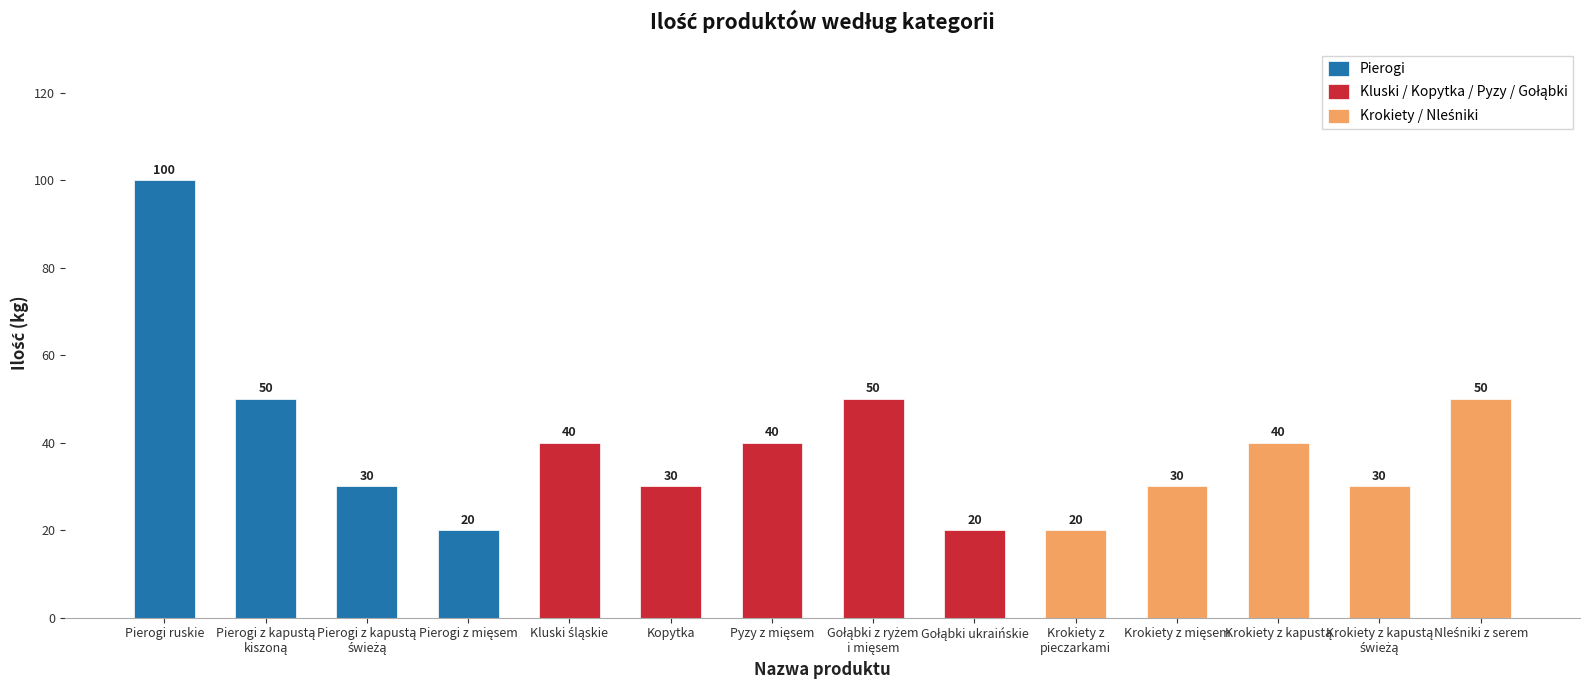

What is the value of the Krokiety bar at the 1st from the left?

20